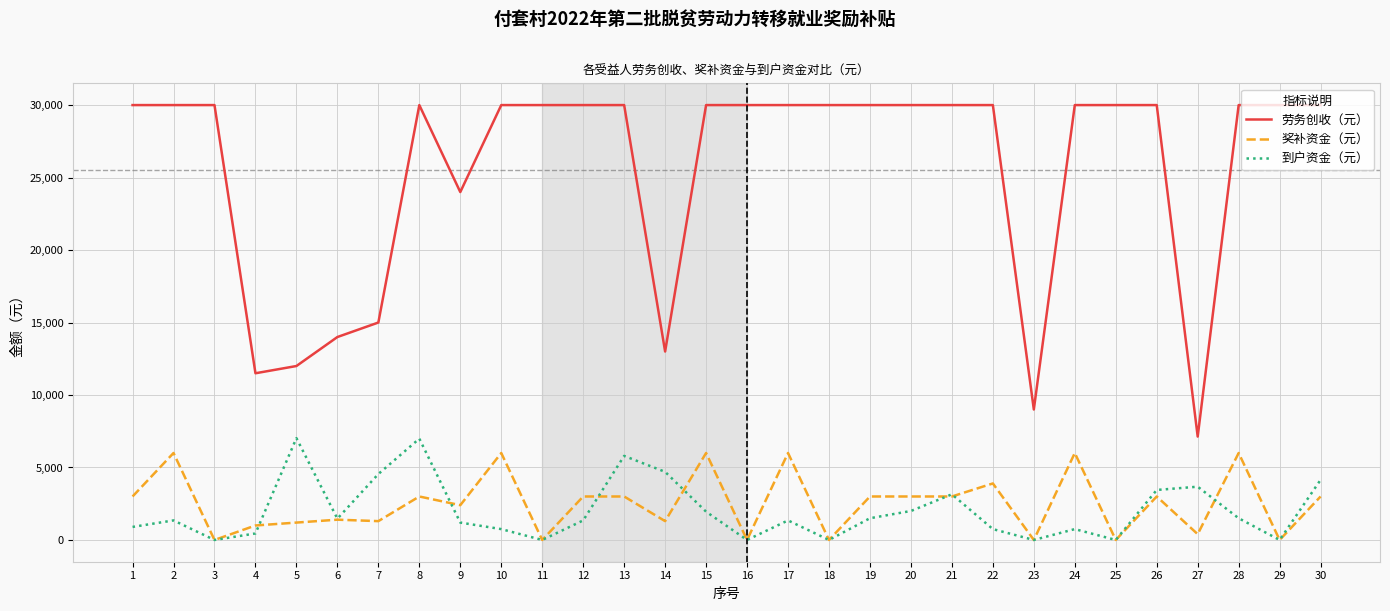

The 劳务创收（元） series shows 8966 at 29. True or false?

False